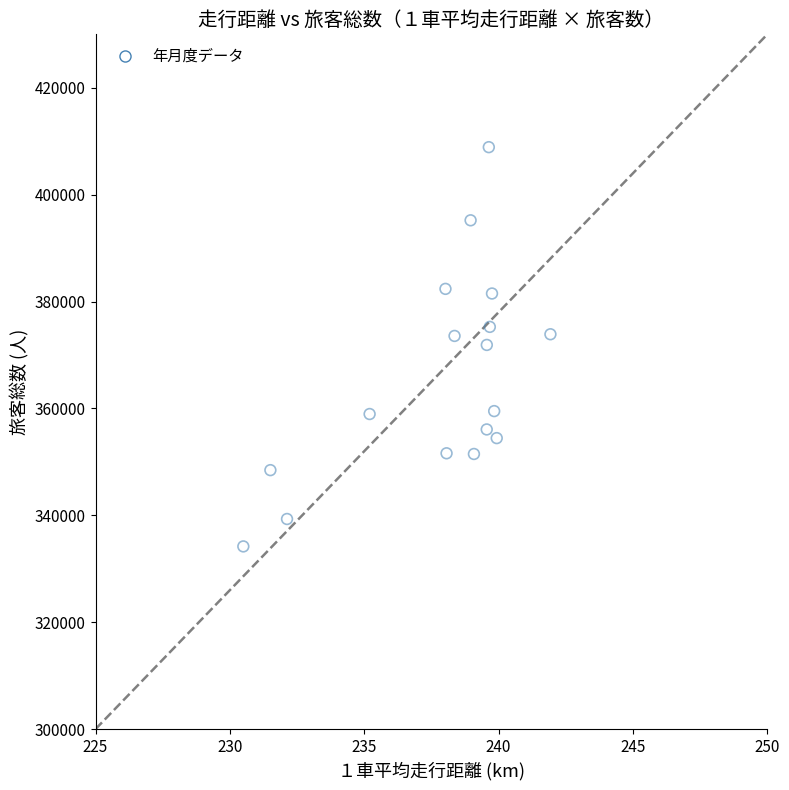

What is the range of Y values (max minus min)?

74708.0